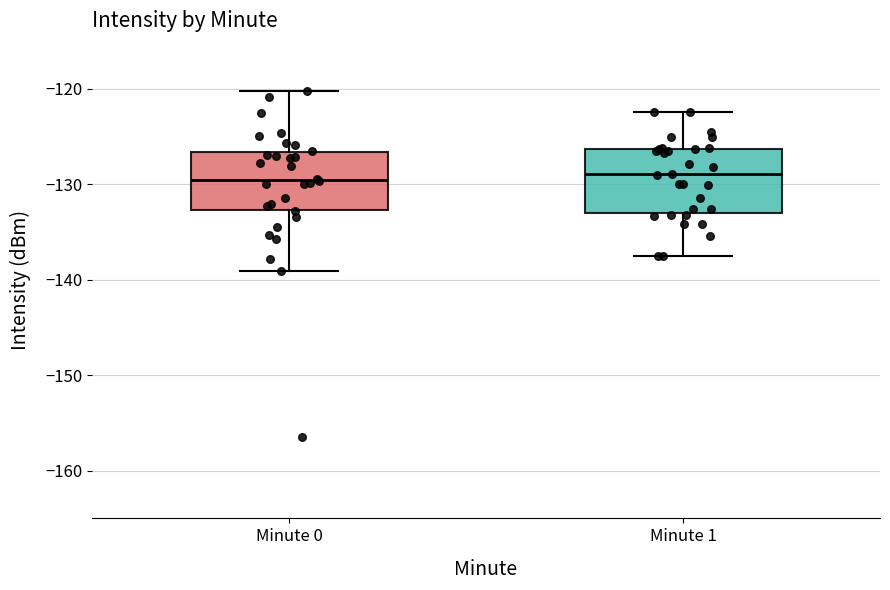

Reading left to right, transcribe this box plot: for each box, give where its median line is, the range the box spans, and where its two whiskers end, as read against the y-axis. The values are not printed on the chart, so give them approximately, as read against the axis.

Minute 0: median -130, box -133 to -127, whiskers -139 to -120
Minute 1: median -129, box -133 to -126, whiskers -138 to -122